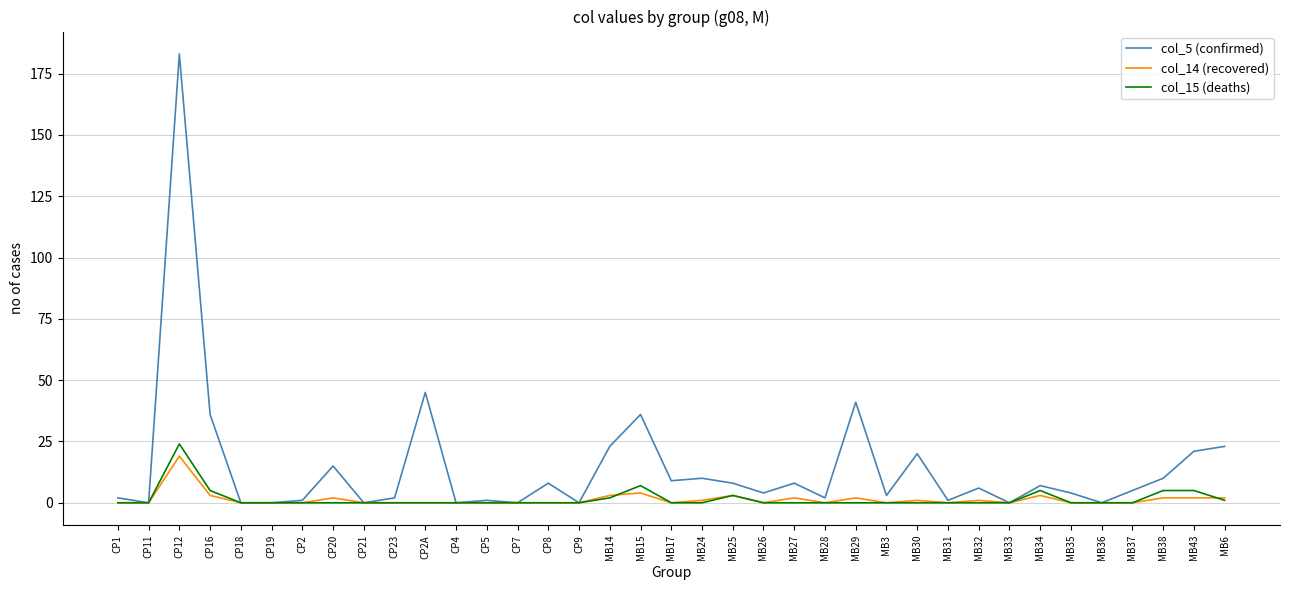

At which category is the sum across all series the highest?

CP12